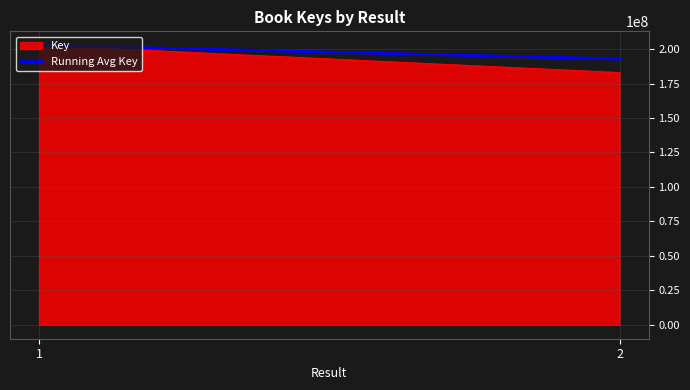

The value at 1 is 127961667.9. True or false?

False